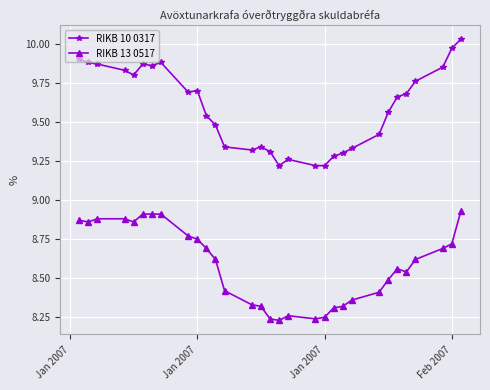

At how many categories does at least one series exceed 9?

31